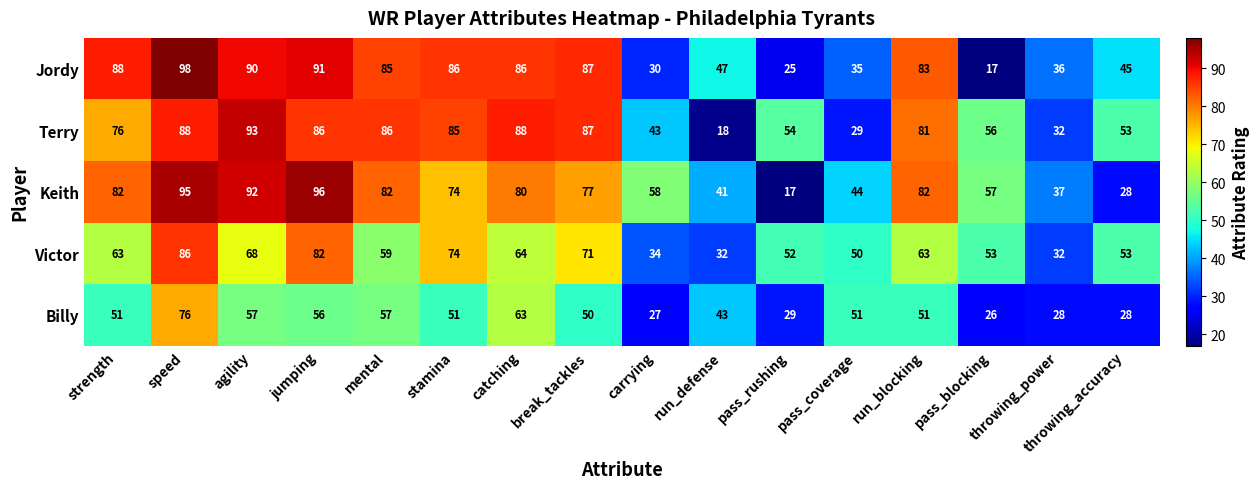

What is the average value of the Terry series?

66